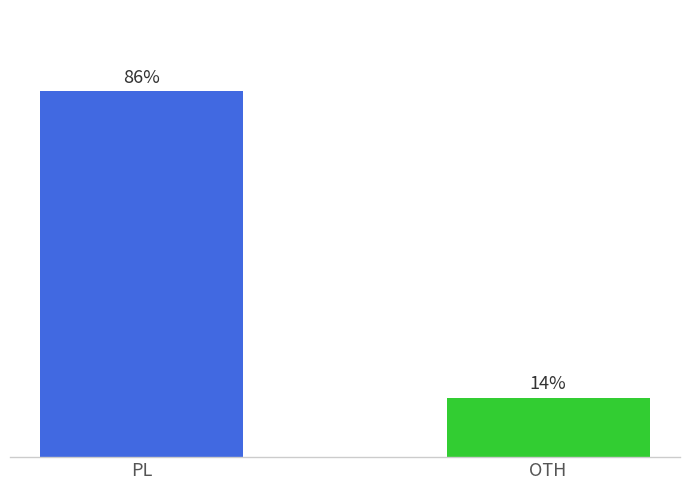

Are the bars grouped side by side (vs. stacked)?

No